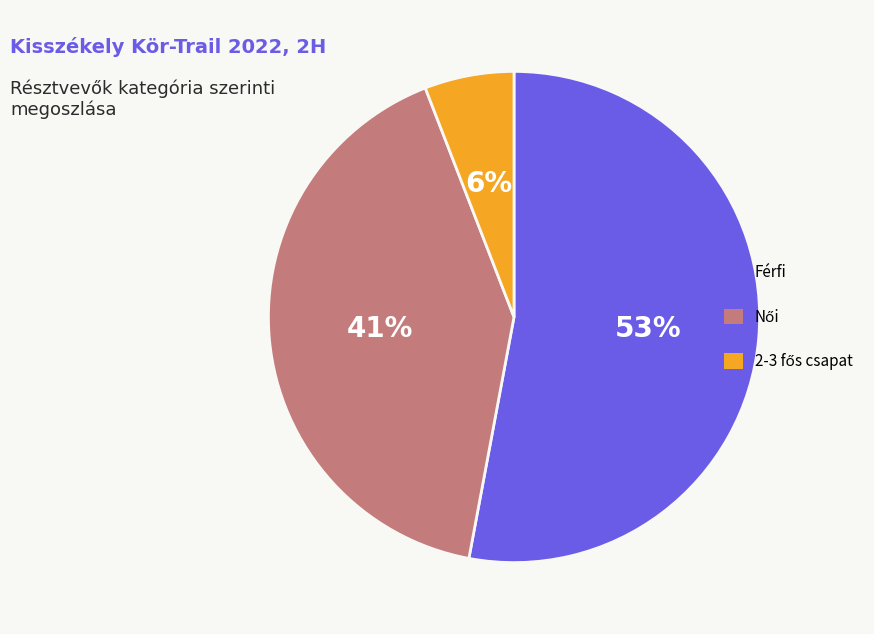

Is there a majority slice in this chart?

Yes